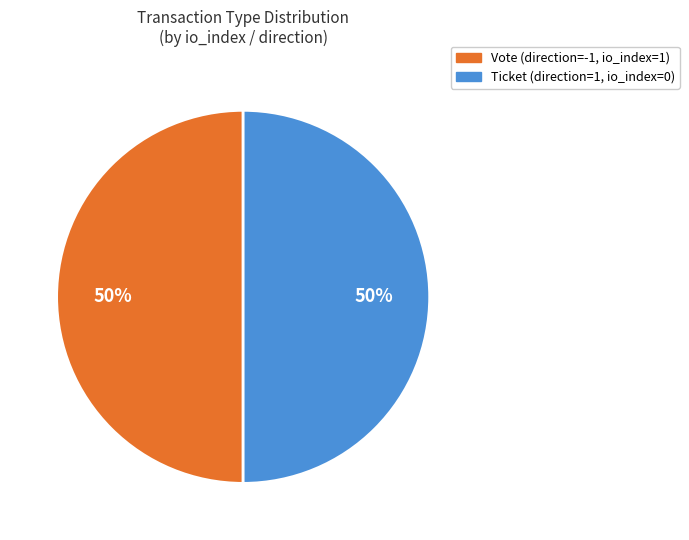

To the nearest percent, what is the combined percentage of Ticket (direction=1, io_index=0) and Vote (direction=-1, io_index=1)?

100%